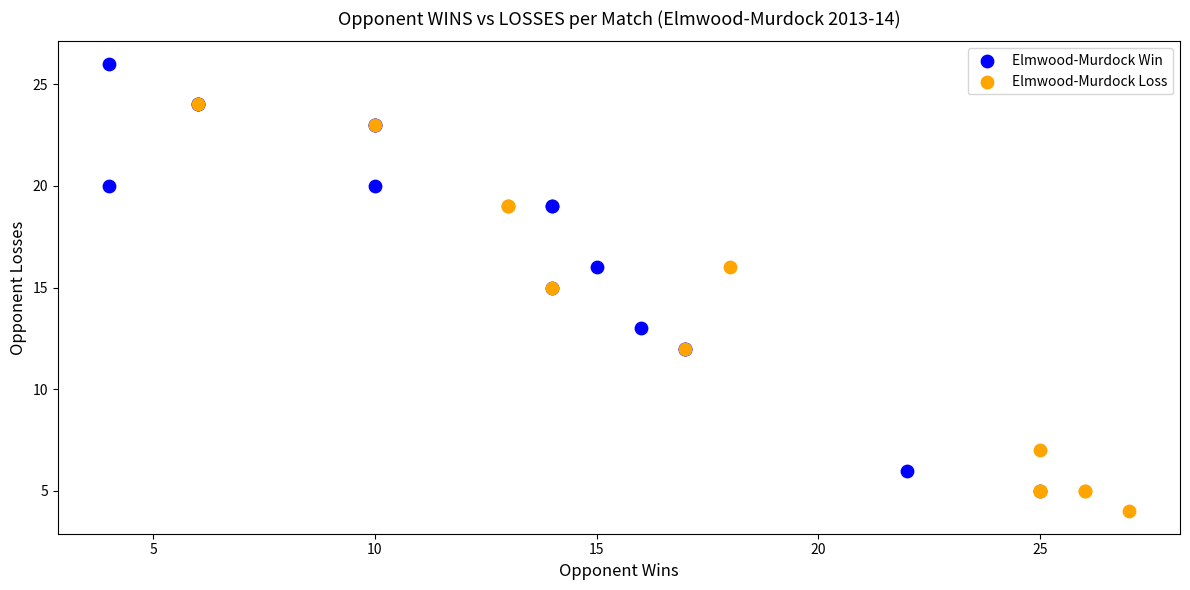

Which series has the largest Y range (max minus min)?

Elmwood-Murdock Win